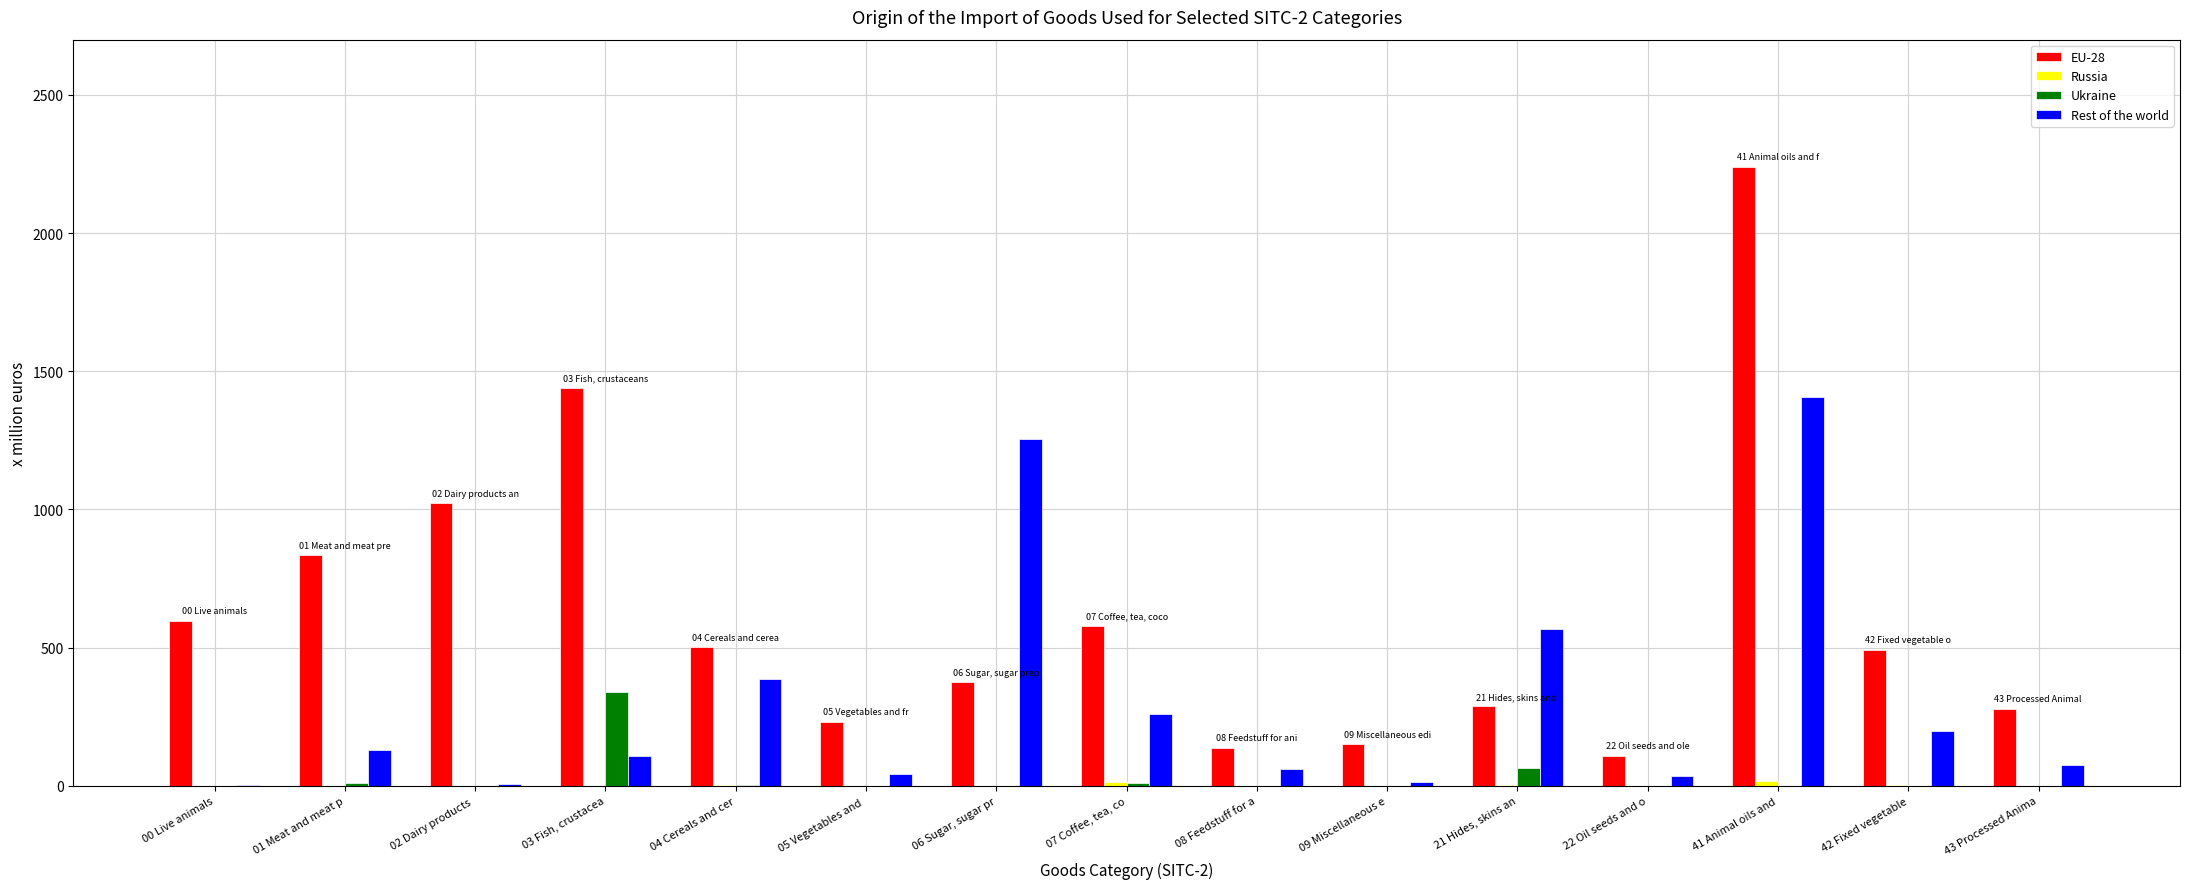

What is the maximum value shown in the chart?

2240